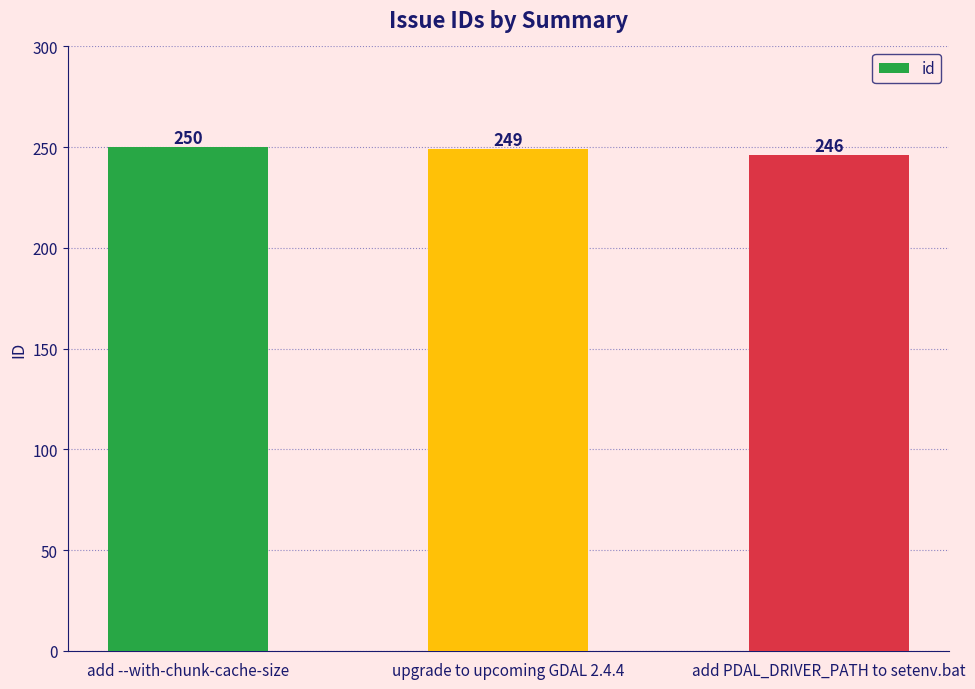

The chart shows a value of 246 at add PDAL_DRIVER_PATH to setenv.bat. True or false?

True